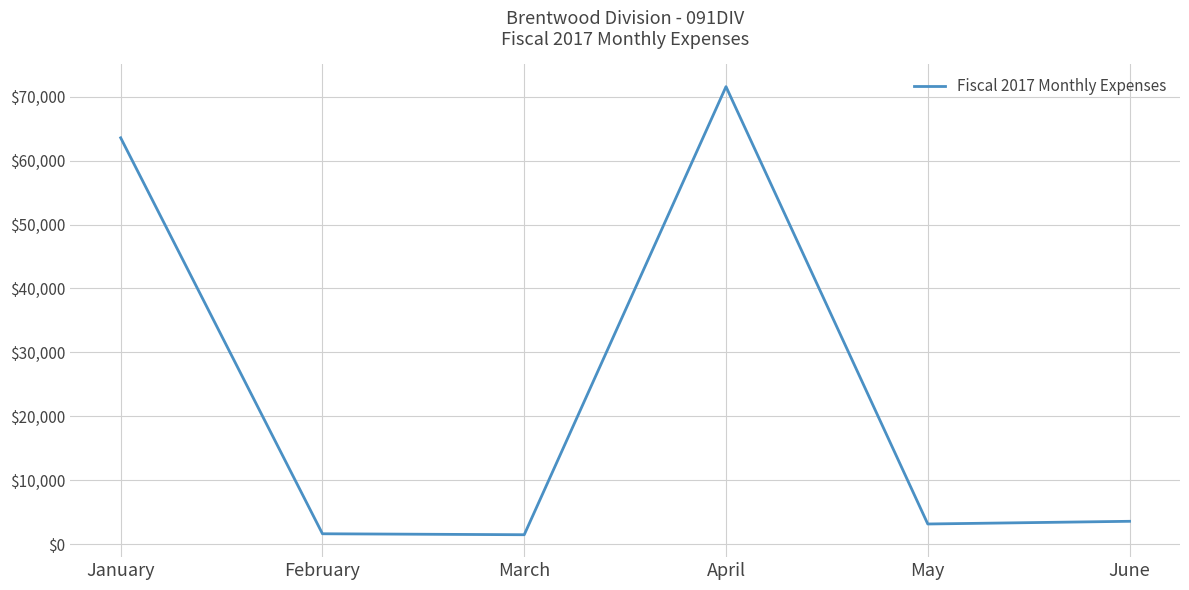

What is the maximum value shown in the chart?

71596.5